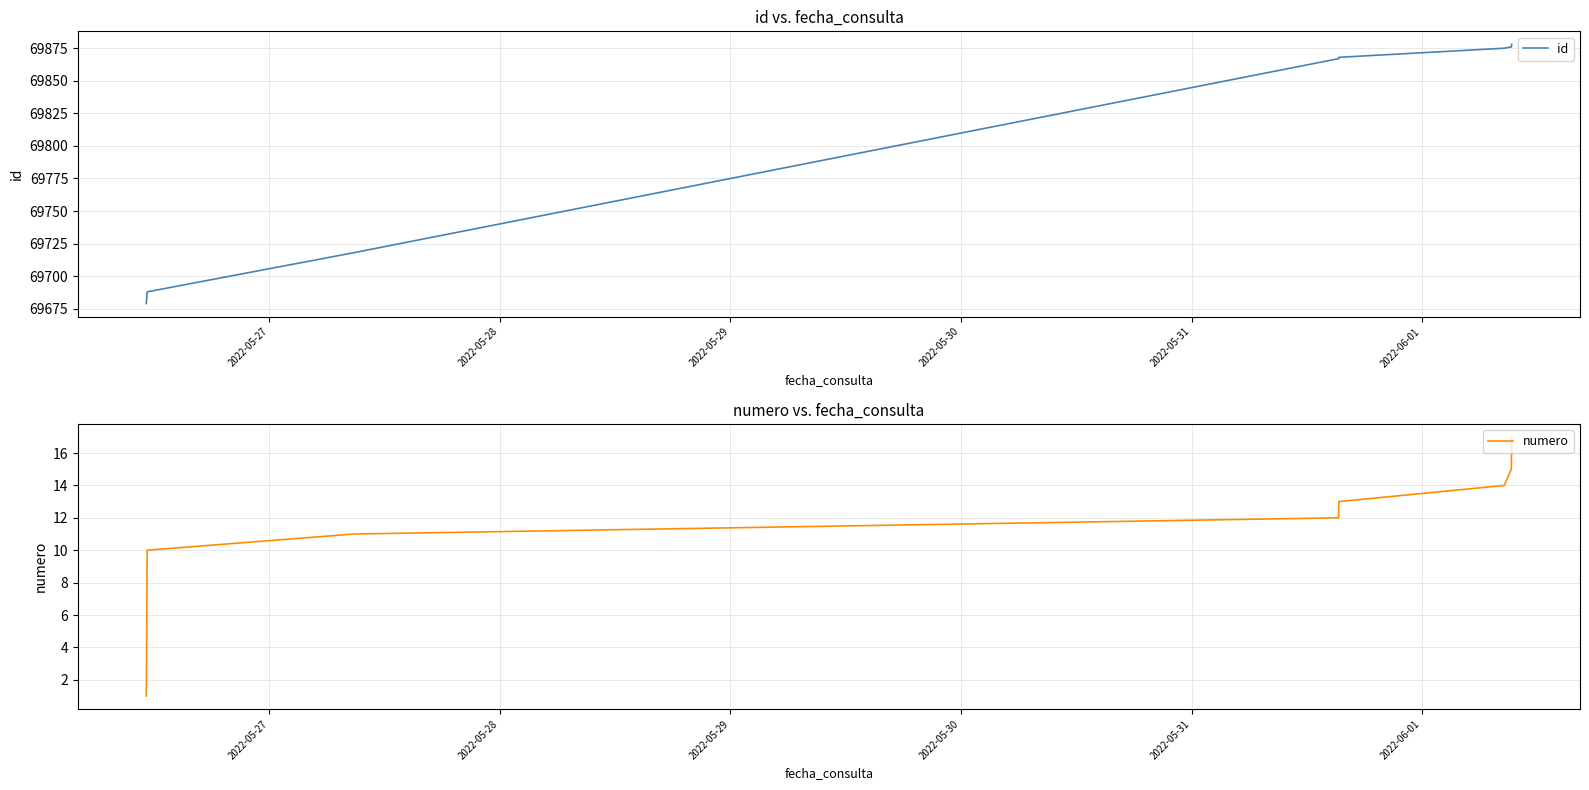

True or false: numero and id intersect in this chart.

False